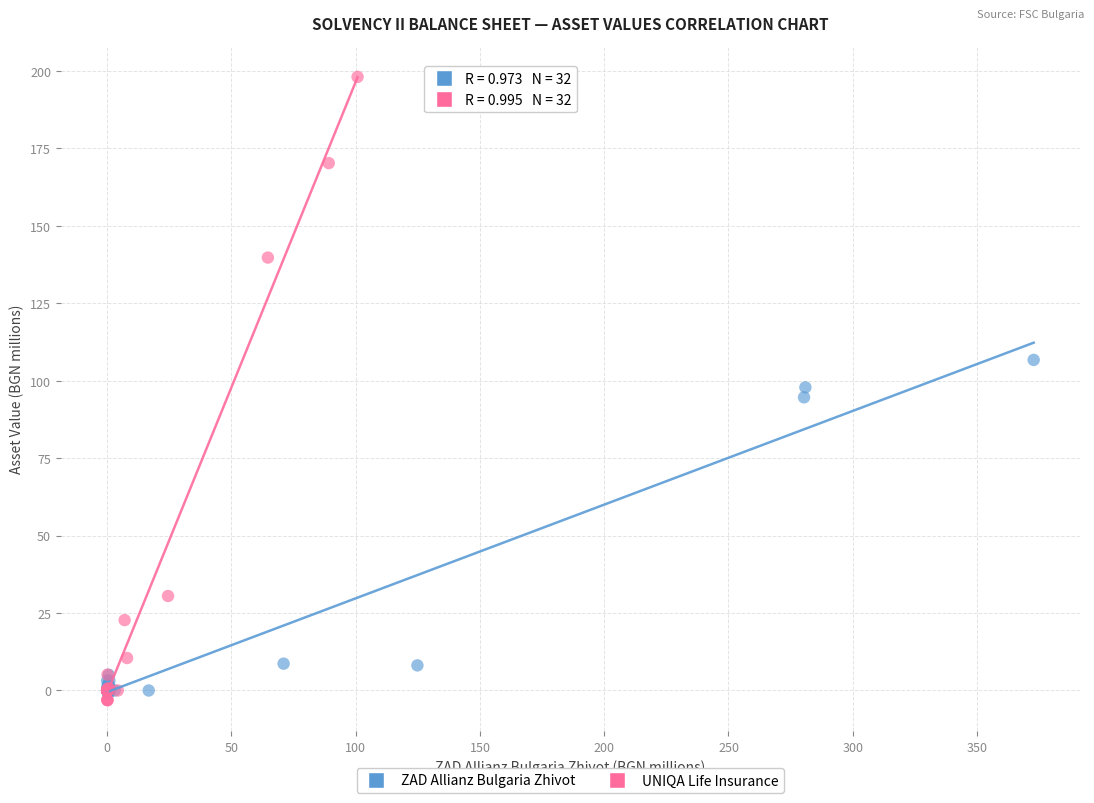

Which series has the widest spread of Y values?

UNIQA Life Insurance